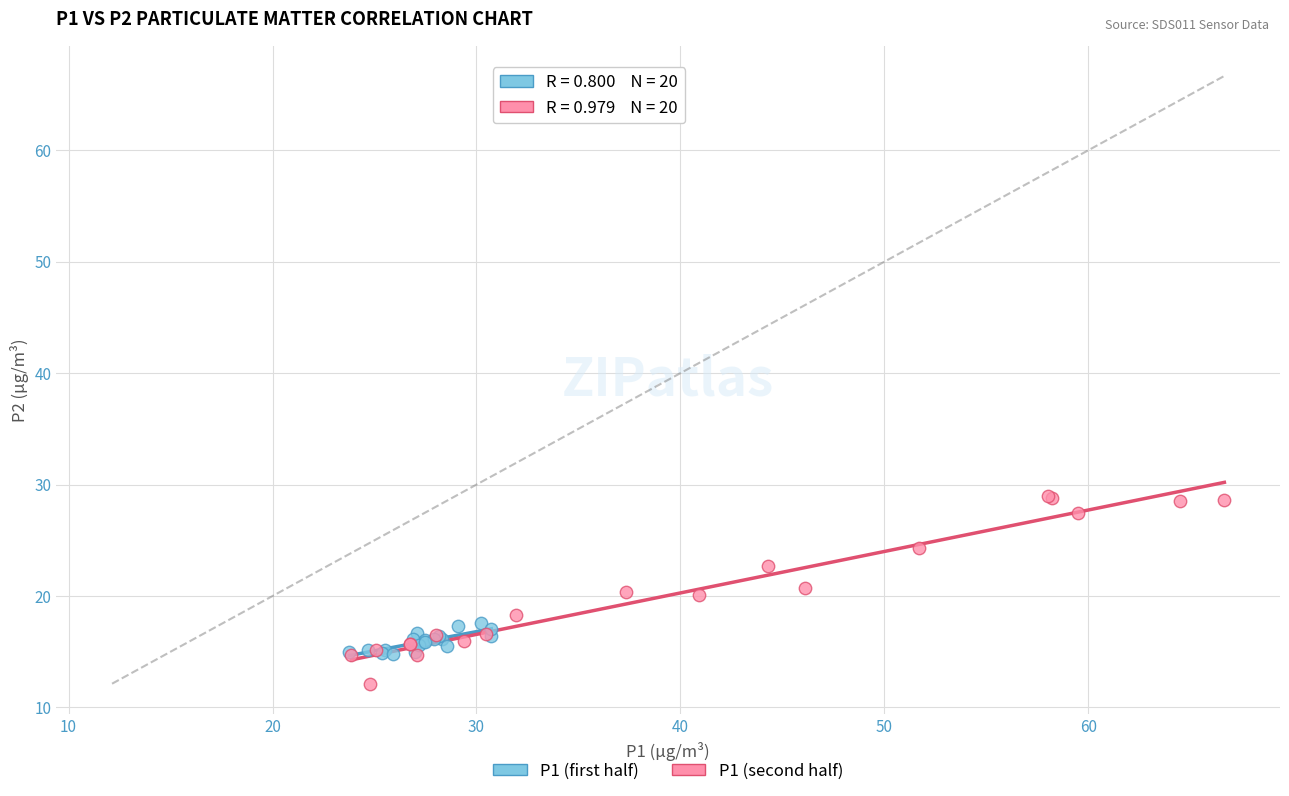

Which series contains the highest Y value?

P1 (second half)